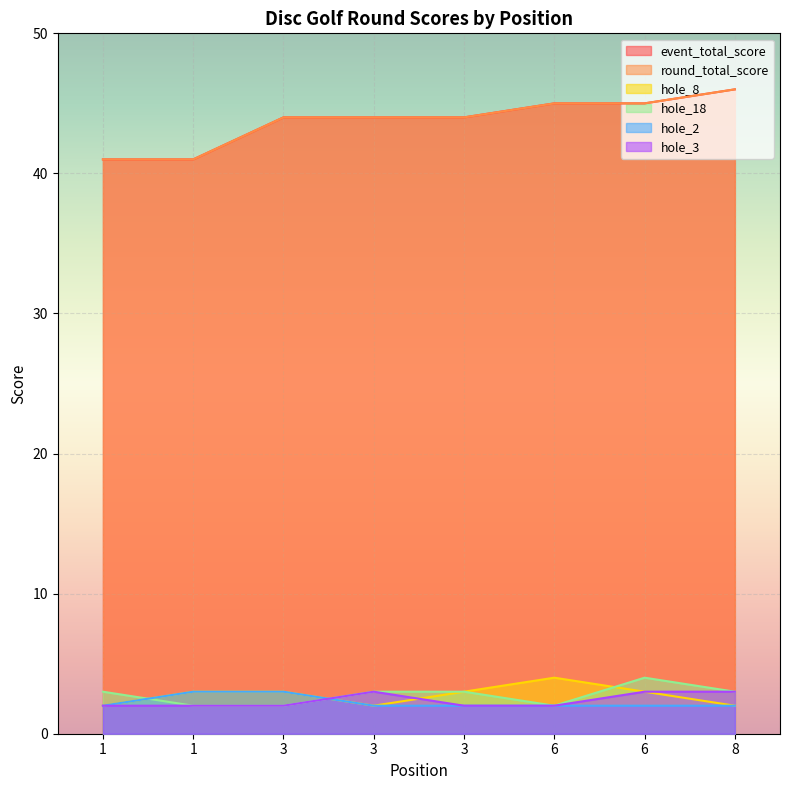

List the labels in order of hole_3 value, smallest first.

1, 1, 3, 3, 6, 3, 6, 8